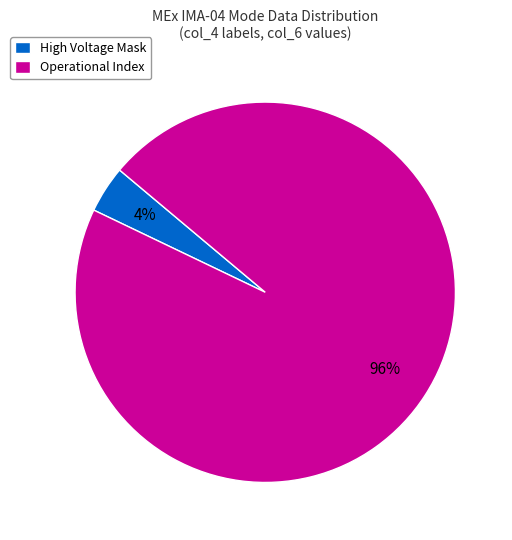

How many segments does this pie chart have?

2